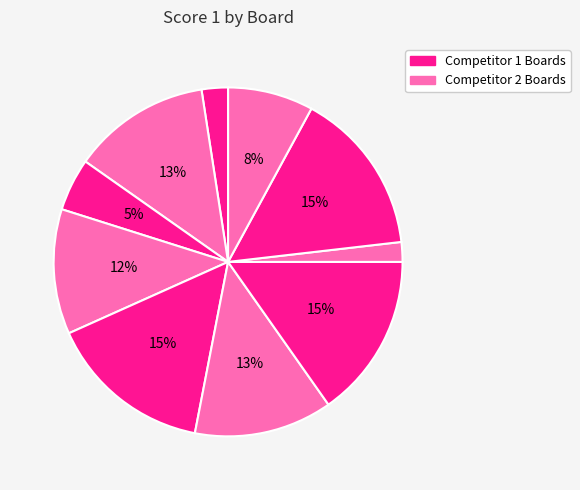

How many segments does this pie chart have?

10